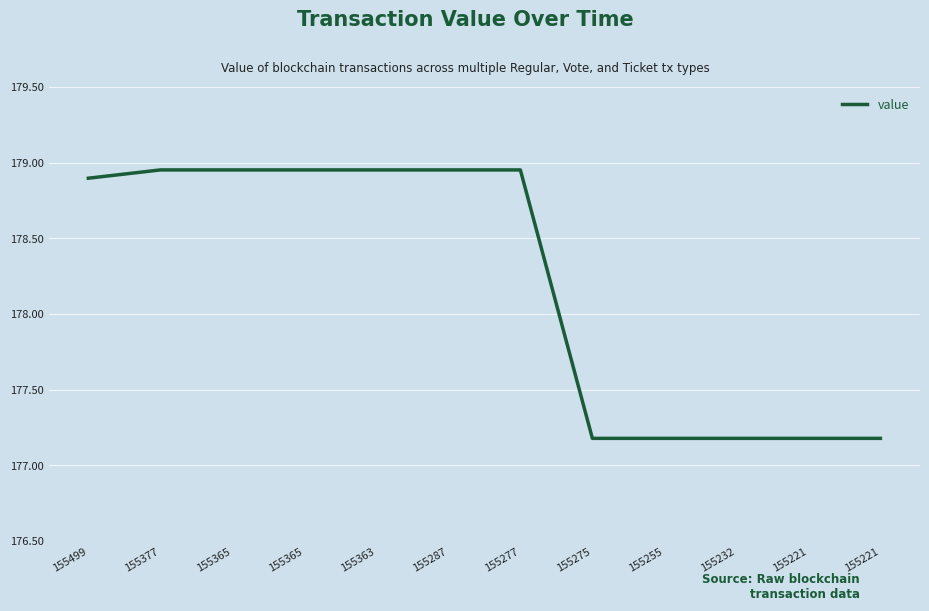

The value at 155287 is 179.0. True or false?

True